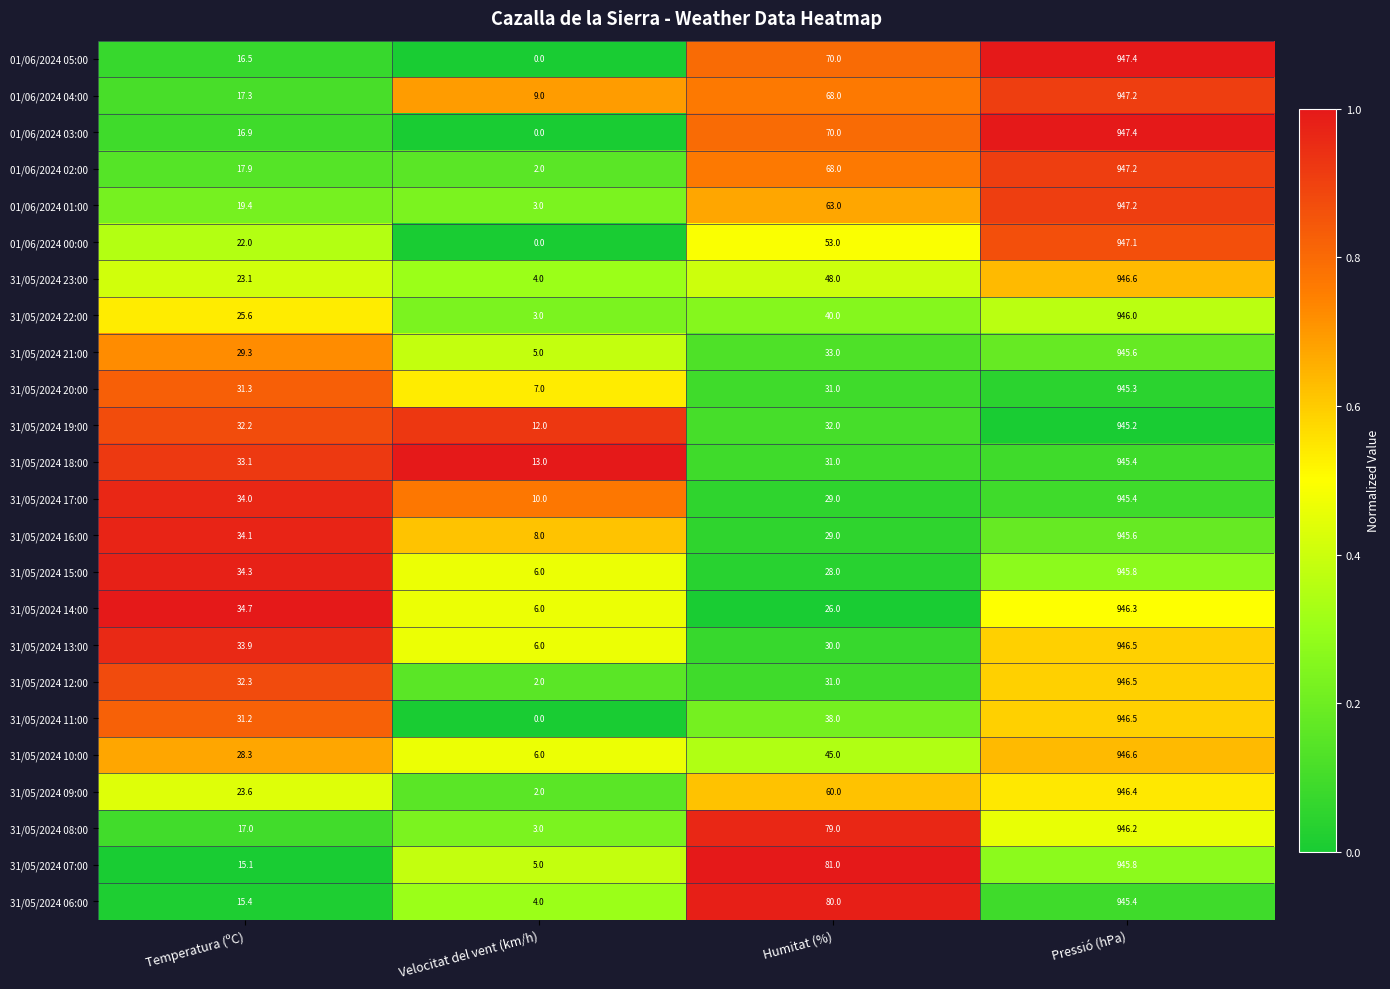

Rank the categories by 31/05/2024 20:00 value from lowest to highest.

Velocitat del vent (km/h), Humitat (%), Temperatura (ºC), Pressió (hPa)